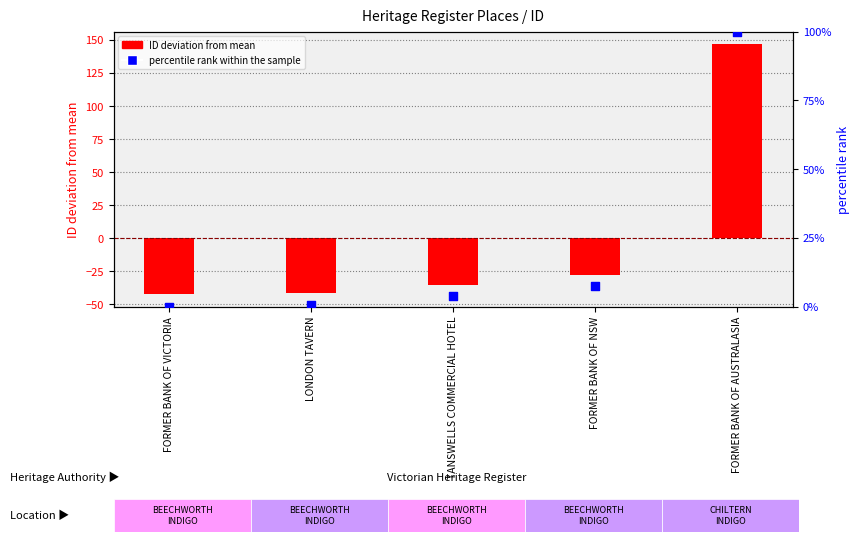

Which series reaches the maximum Y coordinate?

ID deviation from mean